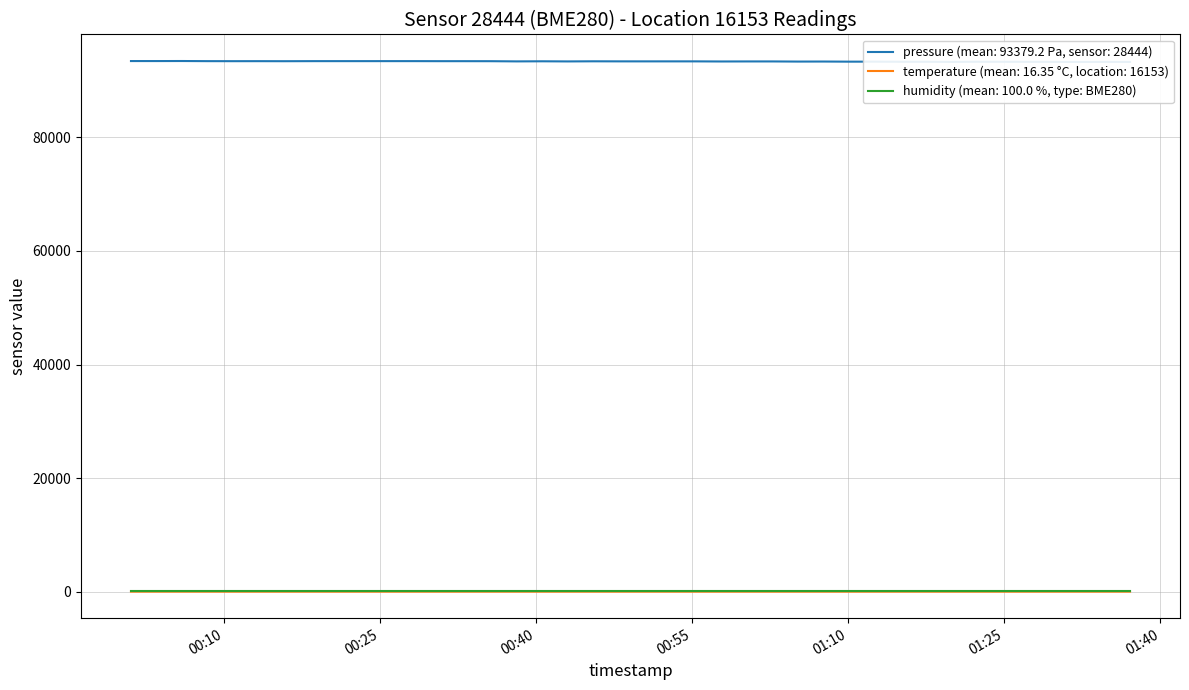

True or false: pressure has more than 0 points higher than both neighbors.

True